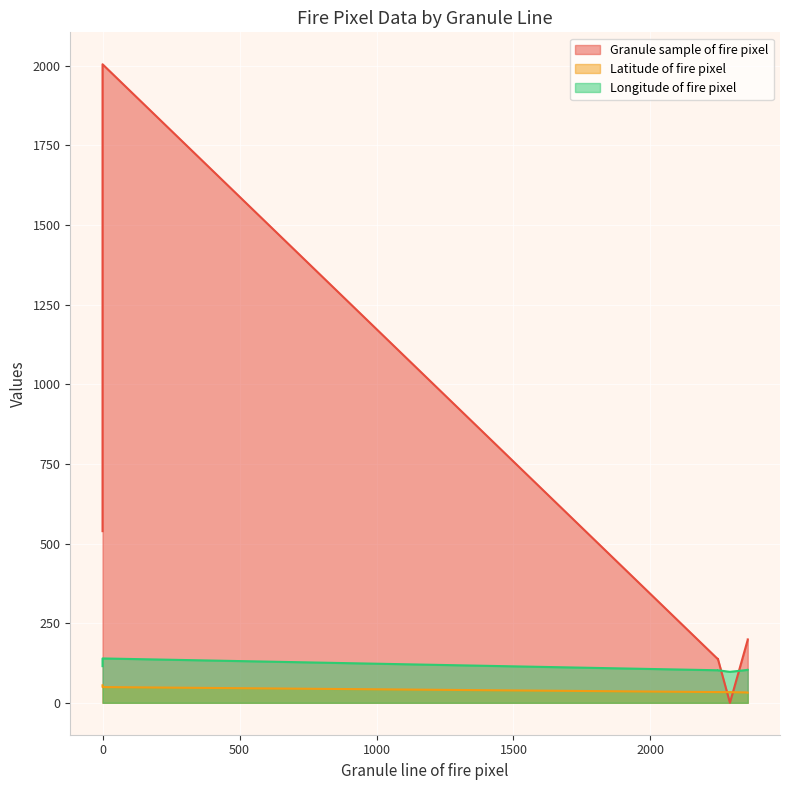

Reading right to left, list all the values displayed in this chart.

Granule sample of fire pixel: 199.0	198.0	0.0	138.0	137.0	2005.0	1902.0	1865.0	1777.0	1158.0	797.0	605.0	539.0
Latitude of fire pixel: 32.4	32.5	33.4	33.6	33.6	49.4	50.6	51.0	51.6	53.7	54.4	54.7	54.8
Longitude of fire pixel: 103.4	103.4	97.2	102.1	102.1	139.2	135.5	134.5	132.3	123.1	118.7	116.1	115.1